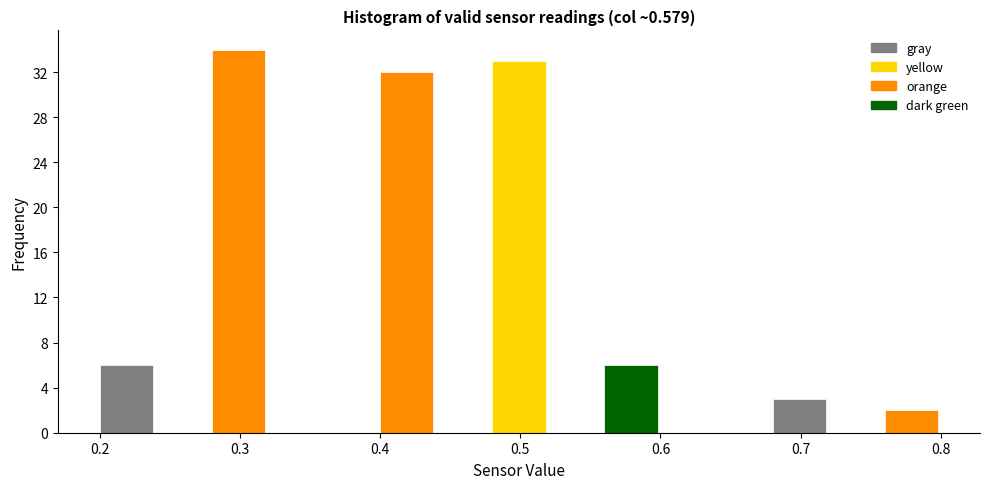

Reading left to right, transcribe this chart: for each bar, give the range it covers on the x-axis and its height. The values are not printed on the chart, so give them approximately, as read against the axis.

0.20 to 0.24: 6
0.24 to 0.28: 0
0.28 to 0.32: 34
0.32 to 0.36: 0
0.36 to 0.40: 0
0.40 to 0.44: 32
0.44 to 0.48: 0
0.48 to 0.52: 33
0.52 to 0.56: 0
0.56 to 0.60: 6
0.60 to 0.64: 0
0.64 to 0.68: 0
0.68 to 0.72: 3
0.72 to 0.76: 0
0.76 to 0.80: 2